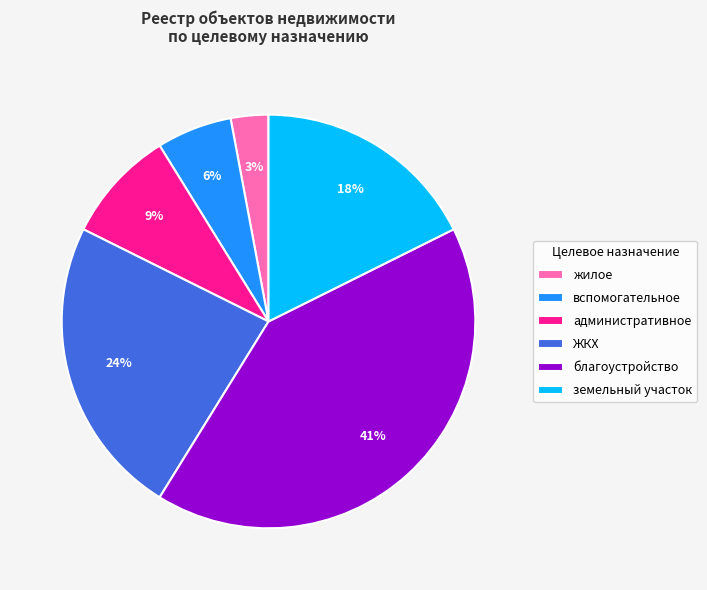

Is the sum of жилое and вспомогательное greater than half?

No